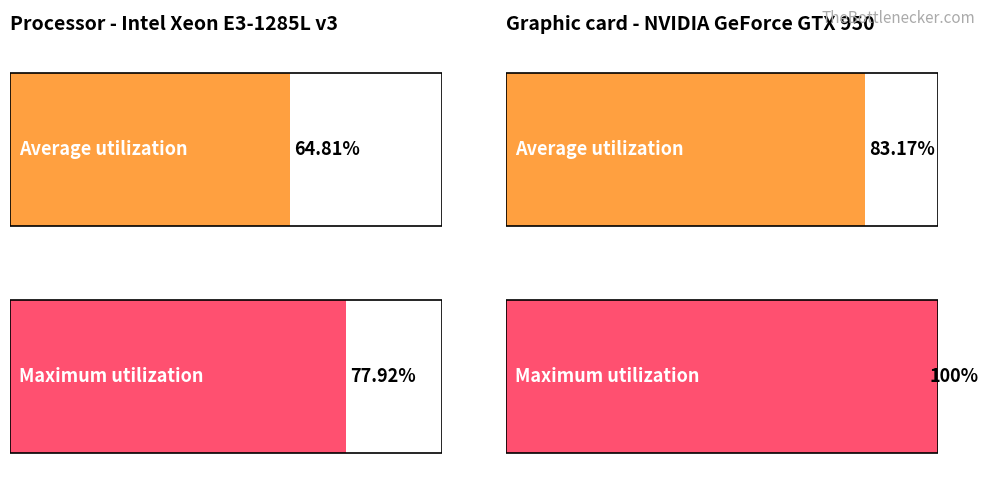

List the series in order of their peak value, highest first.

Maximum utilization, Average utilization